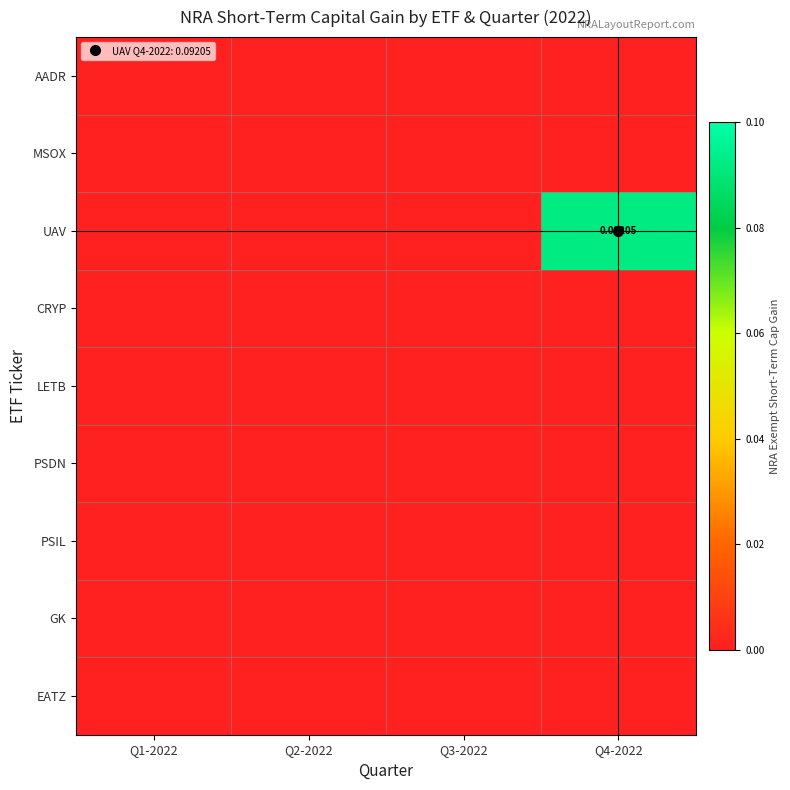

Rank the categories by MSOX value from highest to lowest.

Q1-2022, Q2-2022, Q3-2022, Q4-2022